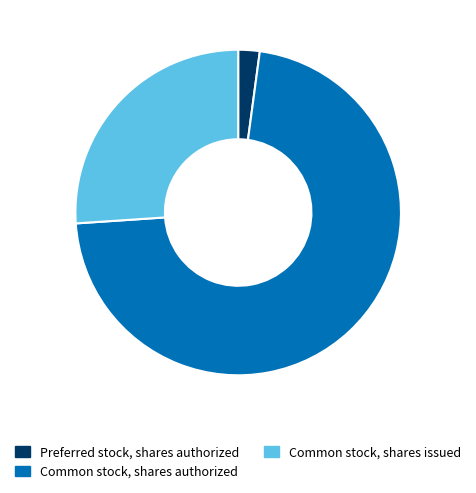

How many slices are in this pie chart?

3